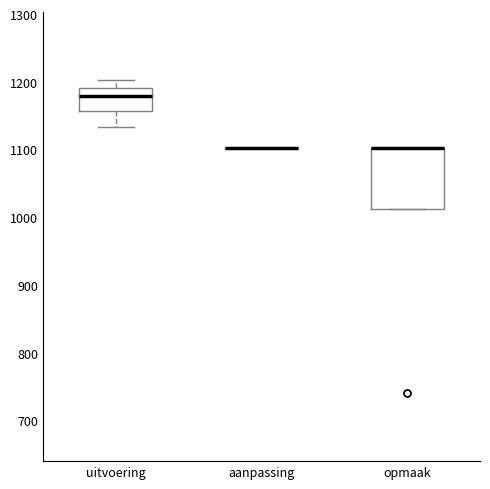

Where does the median line of the box for uitvoering sit on the y-axis? The values are not printed on the chart, so give them approximately, as read against the axis.

1180